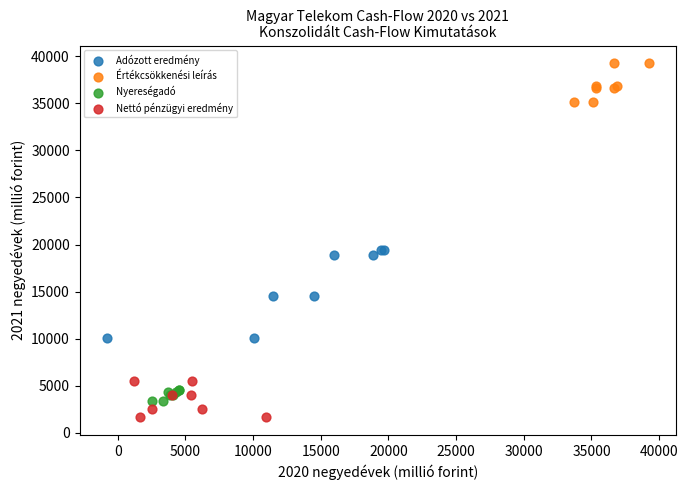

Which series reaches the minimum Y coordinate?

Nettó pénzügyi eredmény